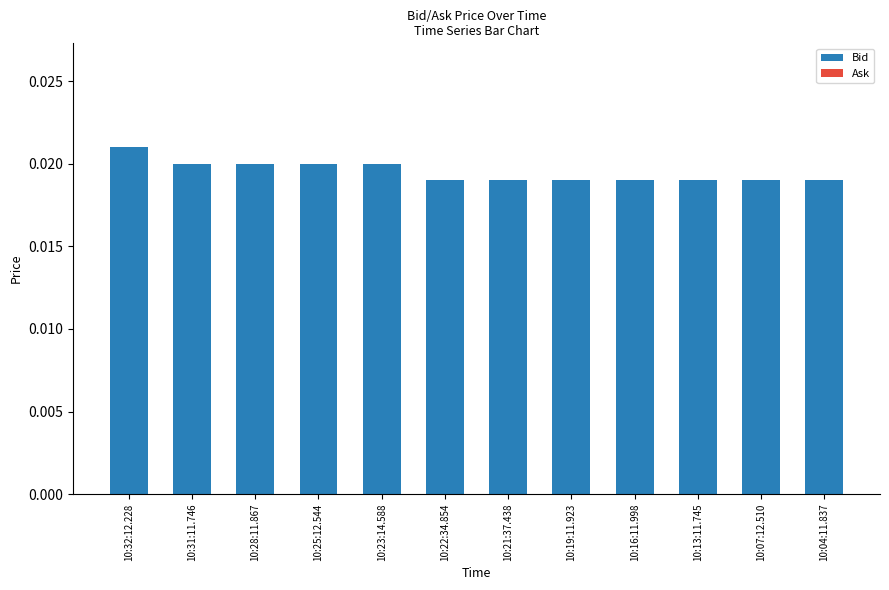

What position from the left is 10:31:11.746?

2